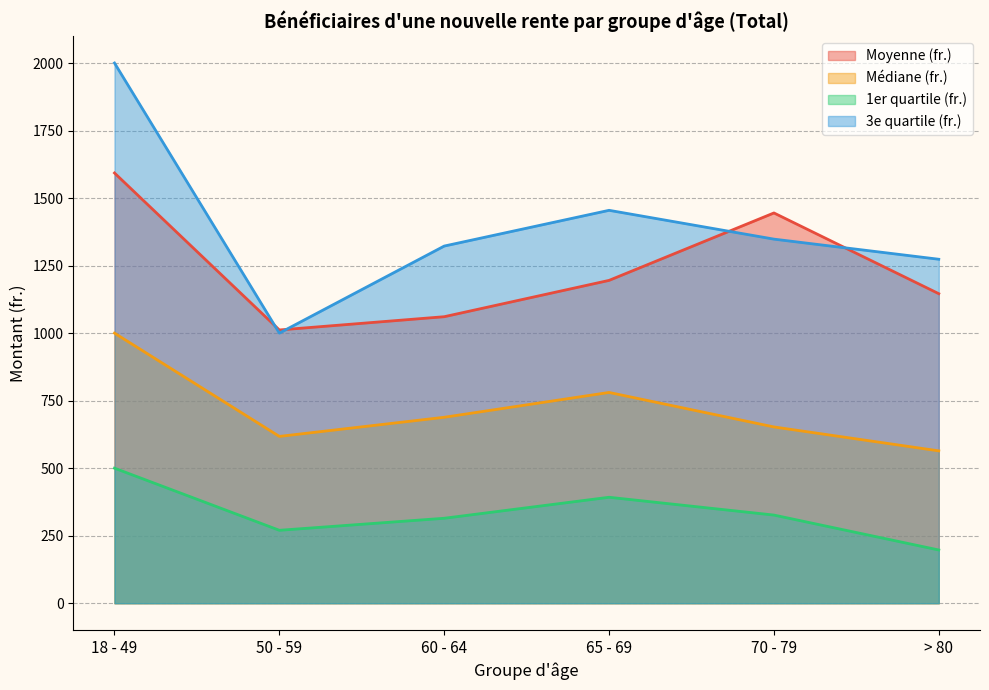

Reading right to left, extract all data points from this chart.

Moyenne (fr.): 1146.0	1444.9	1195.3	1060.8	1011.7	1592.9
Médiane (fr.): 564.1	652.6	780.3	688.4	617.6	1000.0
1er quartile (fr.): 197.1	326.3	392.2	314.5	270.0	500.0
3e quartile (fr.): 1273.5	1348.0	1454.7	1322.3	1000.0	2000.0